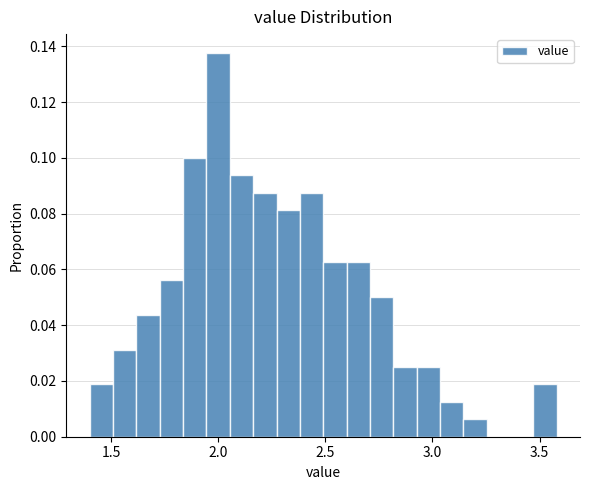

Around what value on the x-axis is the tallest bar? Give the approximate position of its centre, as read against the axis.

2.00